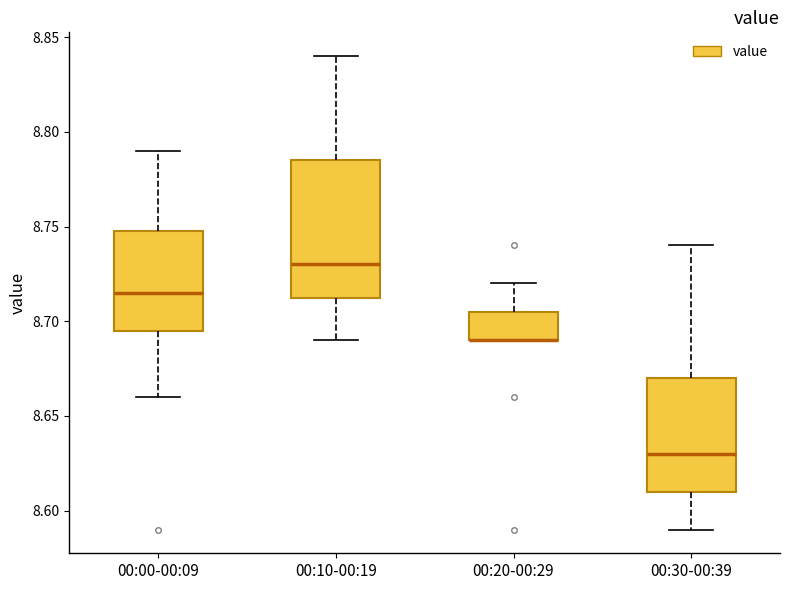

Where is the lower edge of the box for 00:20-00:29 on the y-axis? The values are not printed on the chart, so give them approximately, as read against the axis.

8.690